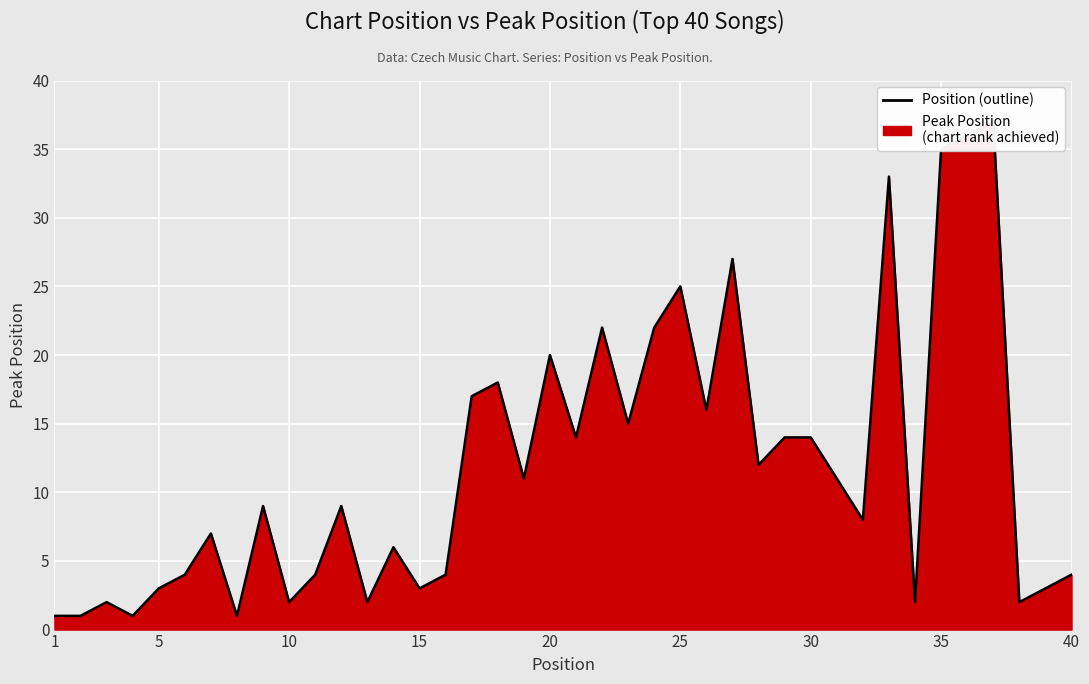

How many lines are shown in the chart?

1